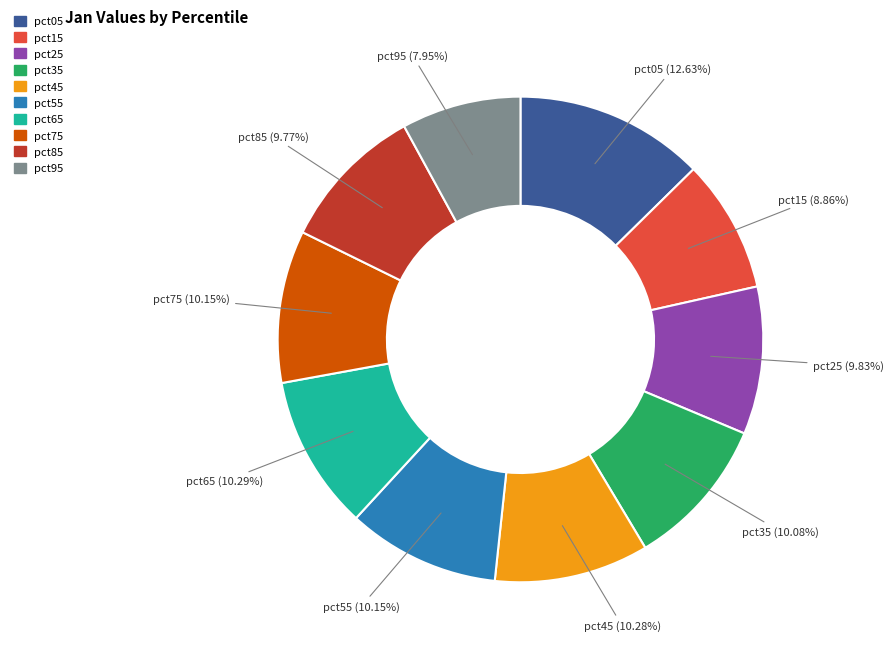

To the nearest percent, what is the combined percentage of pct25 and pct65?

20%